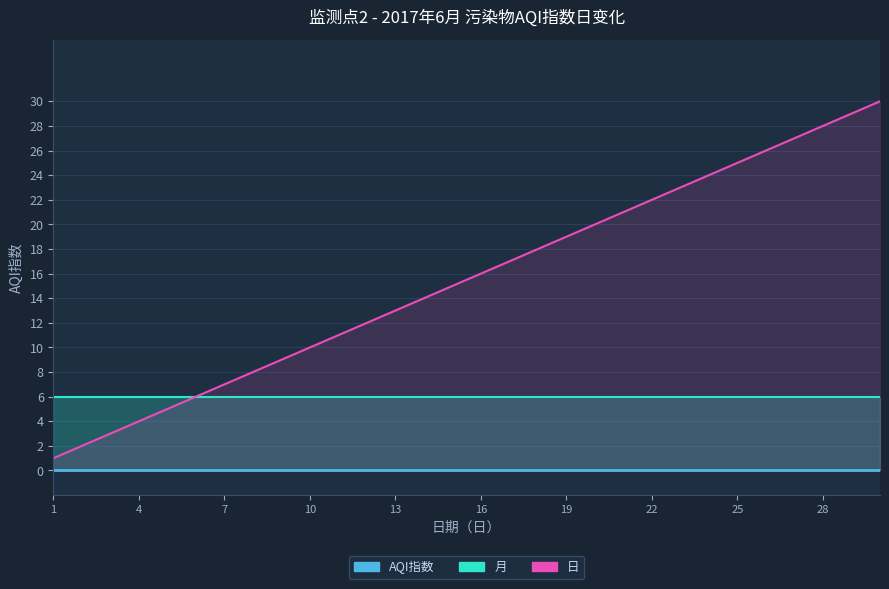

Reading left to right, what are all the values shown in this chart?

AQI指数_line: 0	0	0	0	0	0	0	0	0	0	0	0	0	0	0	0	0	0	0	0	0	0	0	0	0	0	0	0	0	0
月_line: 6	6	6	6	6	6	6	6	6	6	6	6	6	6	6	6	6	6	6	6	6	6	6	6	6	6	6	6	6	6
日_line: 1	2	3	4	5	6	7	8	9	10	11	12	13	14	15	16	17	18	19	20	21	22	23	24	25	26	27	28	29	30